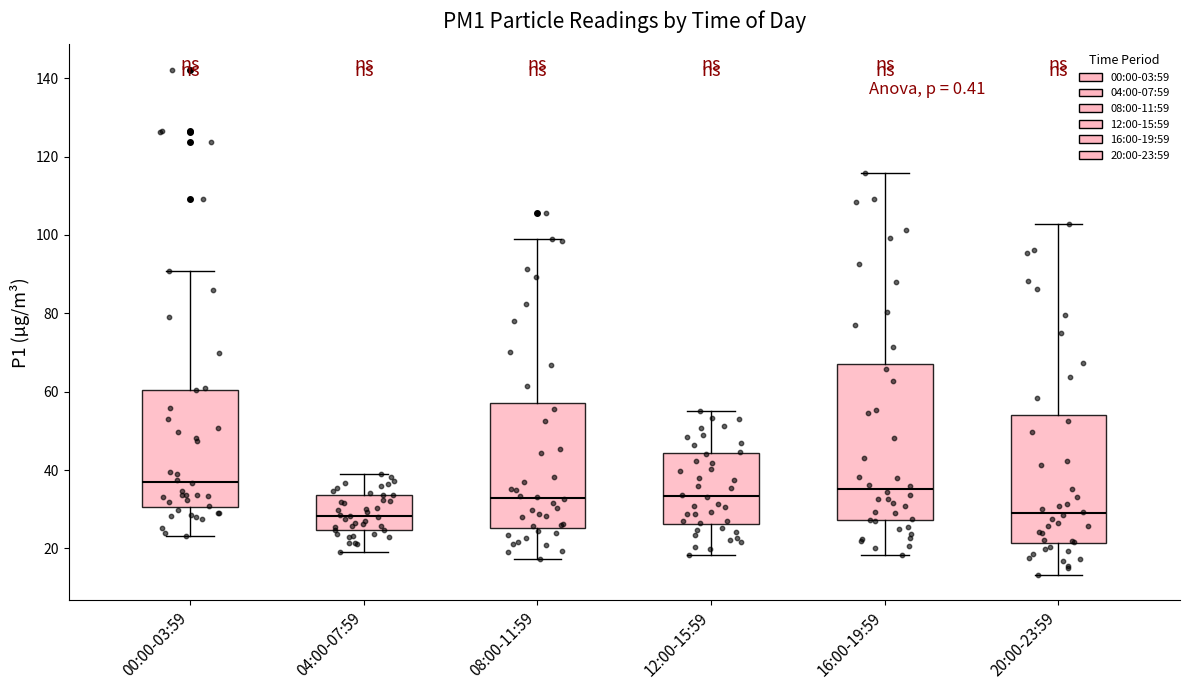

Reading left to right, transcribe this box plot: for each box, give where its median line is, the range the box spans, and where its two whiskers end, as read against the y-axis. The values are not printed on the chart, so give them approximately, as read against the axis.

00:00-03:59: median 38, box 30 to 60, whiskers 24 to 90
04:00-07:59: median 28, box 24 to 34, whiskers 20 to 40
08:00-11:59: median 32, box 26 to 58, whiskers 18 to 100
12:00-15:59: median 34, box 26 to 44, whiskers 18 to 56
16:00-19:59: median 36, box 28 to 68, whiskers 18 to 116
20:00-23:59: median 30, box 22 to 54, whiskers 14 to 102